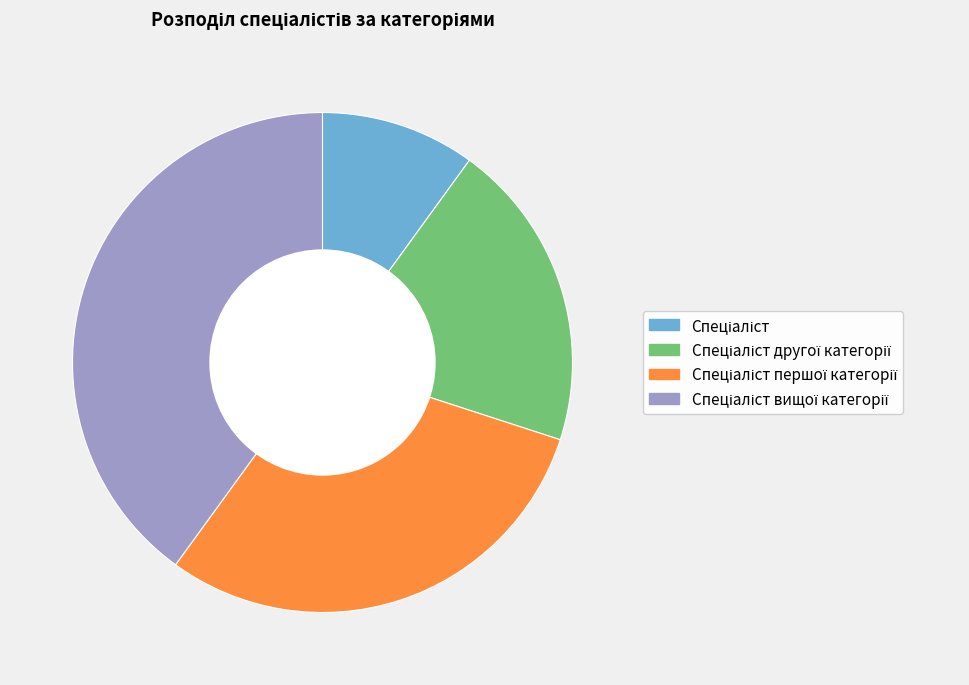

Is there a majority slice in this chart?

No